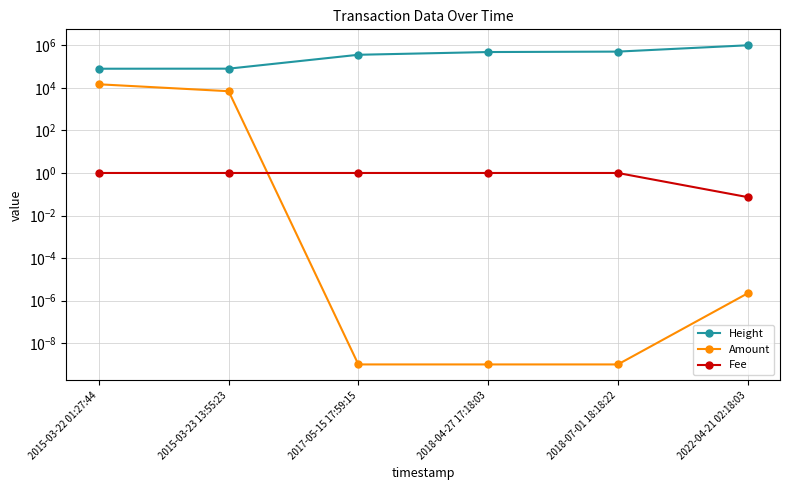

How many data points in Height are less than 484228?

3